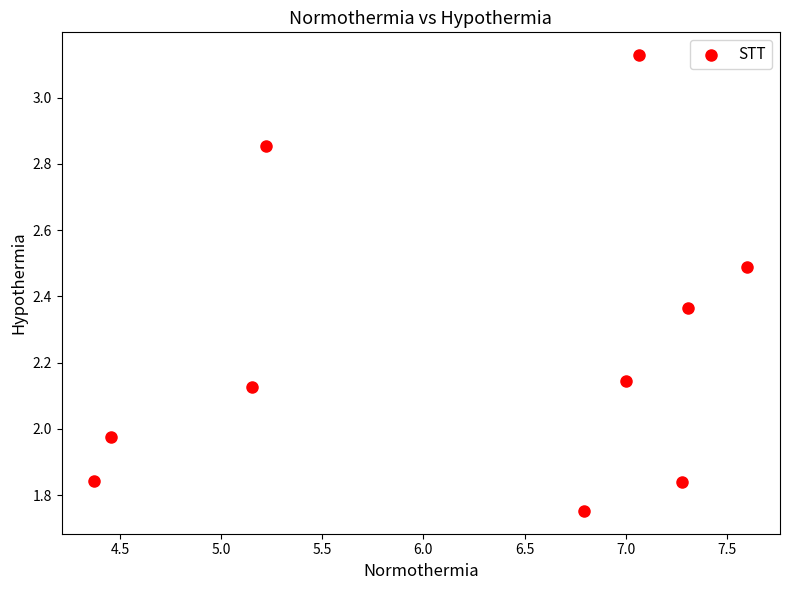

What is the range of Y values (max minus min)?

1.4